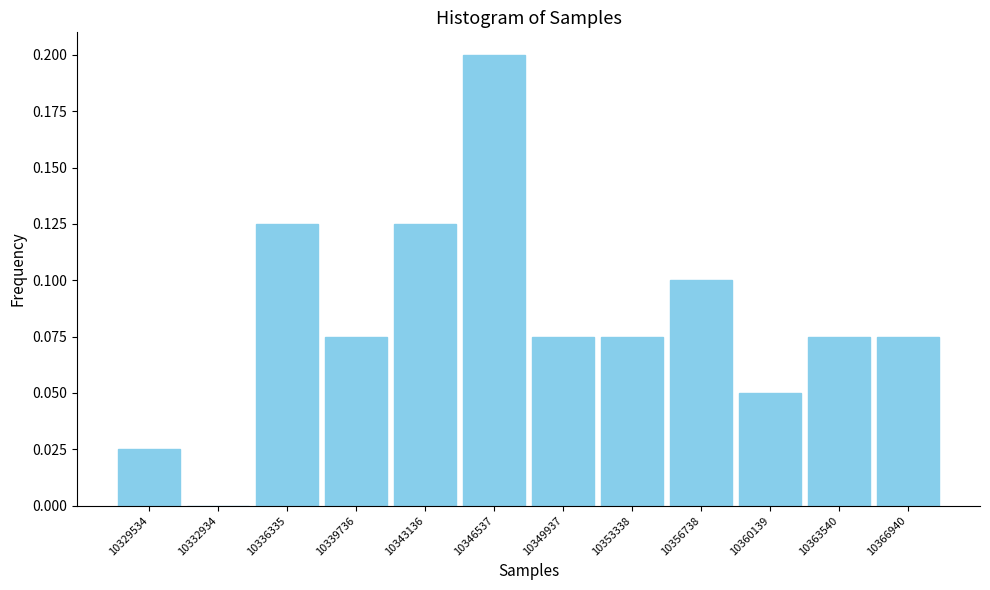

What is the height of the bar covering 10355000 to 10358500 on the x-axis? Neither the bar edges nor the heights are printed on the chart, so give them approximately, as read against the axes.

0.100